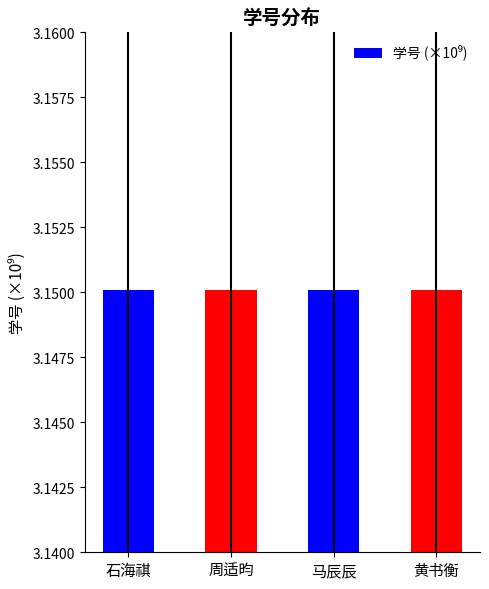

What is the ratio of the value at 周适昀 to the value at 黄书衡?

1.0